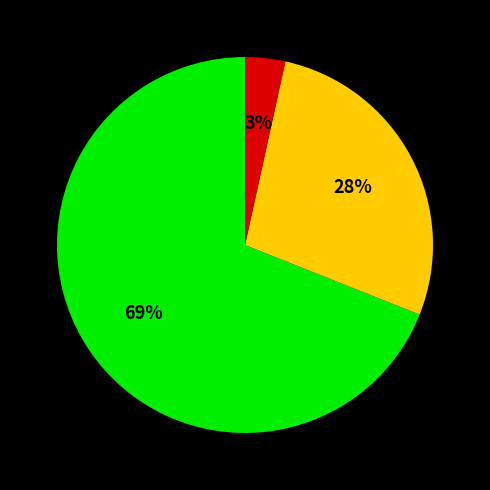

Does any single category account for the majority?

Yes